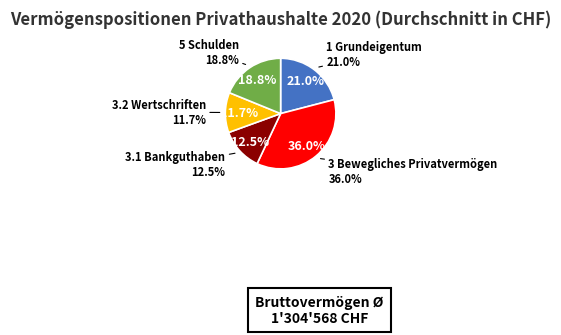

What is the ratio of the value at 3.1 Bankguthaben to the value at 5 Schulden?

0.7